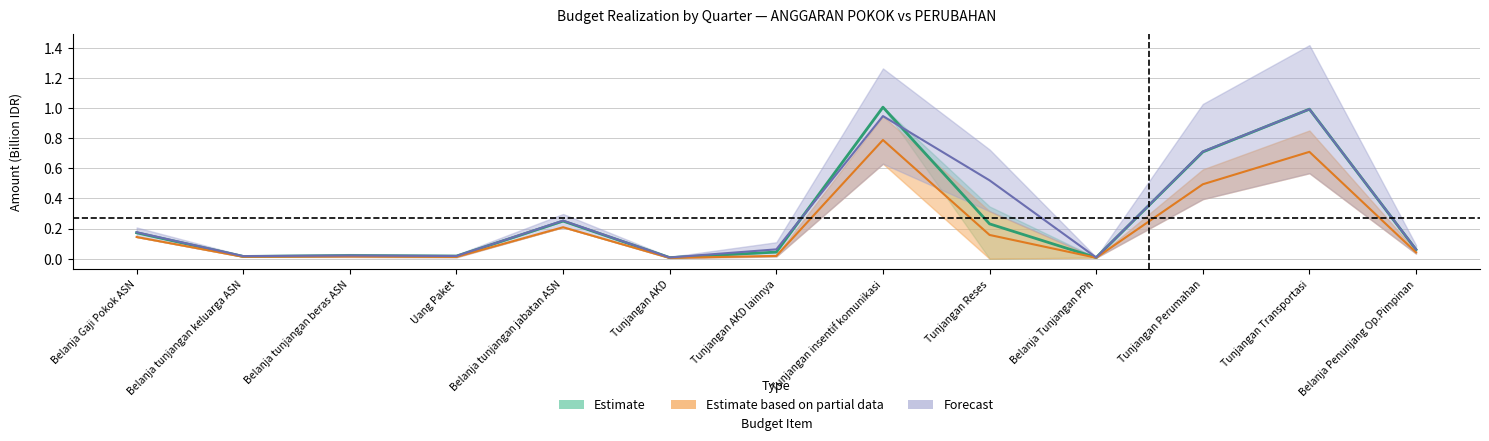

What is the difference between the maximum and minimum values in the Triwulan I (Pokok) series?

1.0